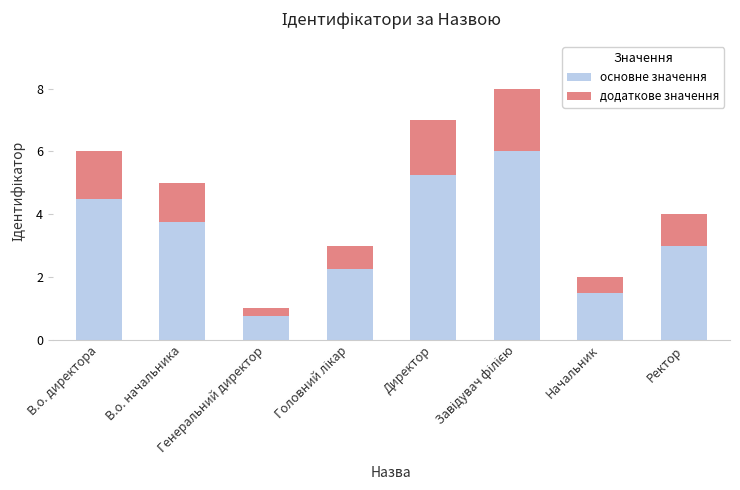

What is the difference between the maximum and second lowest values in the основне значення series?

4.5